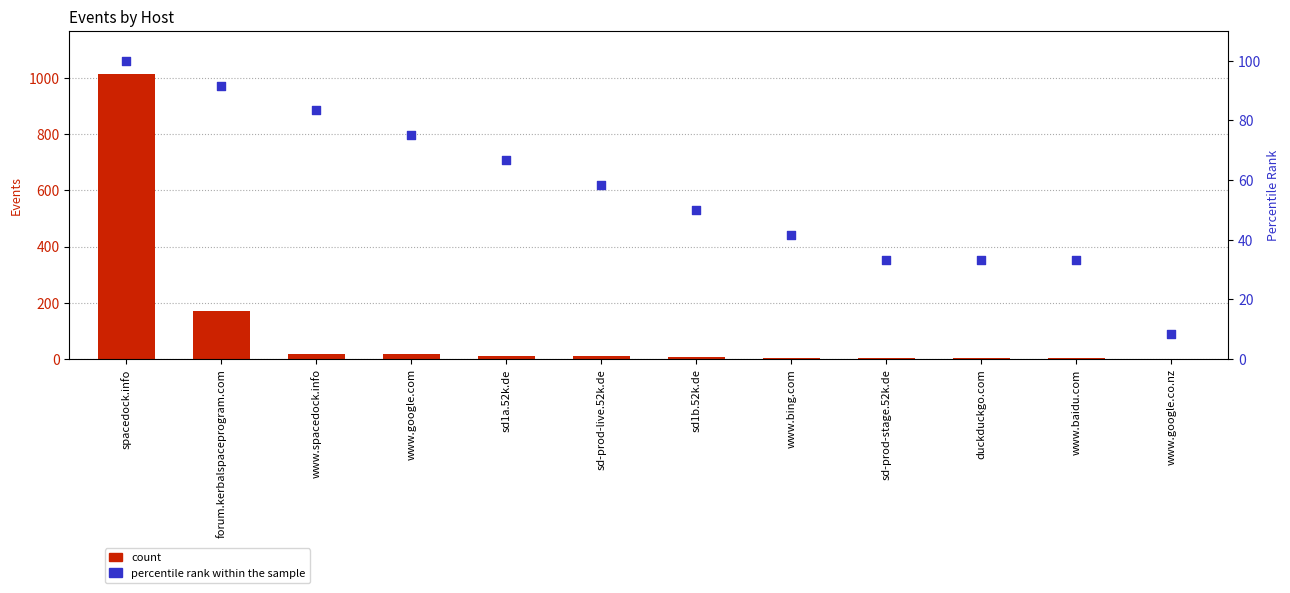

Which series has the widest spread of Y values?

count